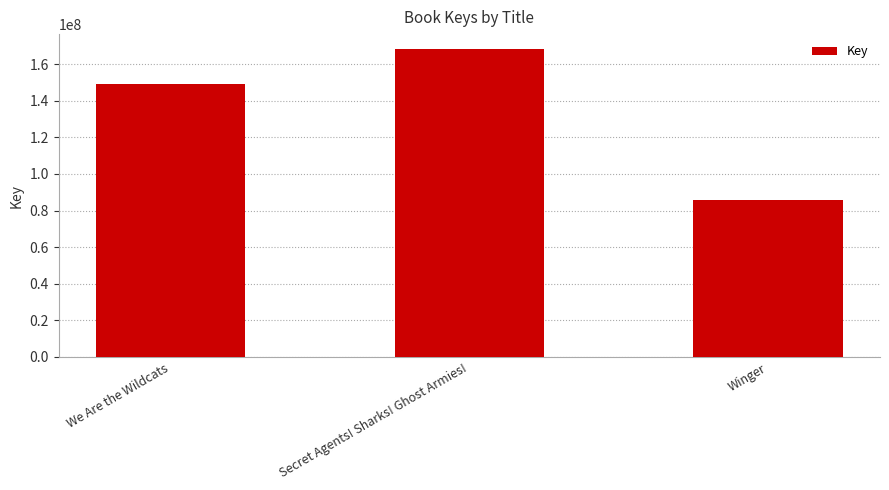

Rank the categories by value from highest to lowest.

Secret Agents! Sharks! Ghost Armies!, We Are the Wildcats, Winger